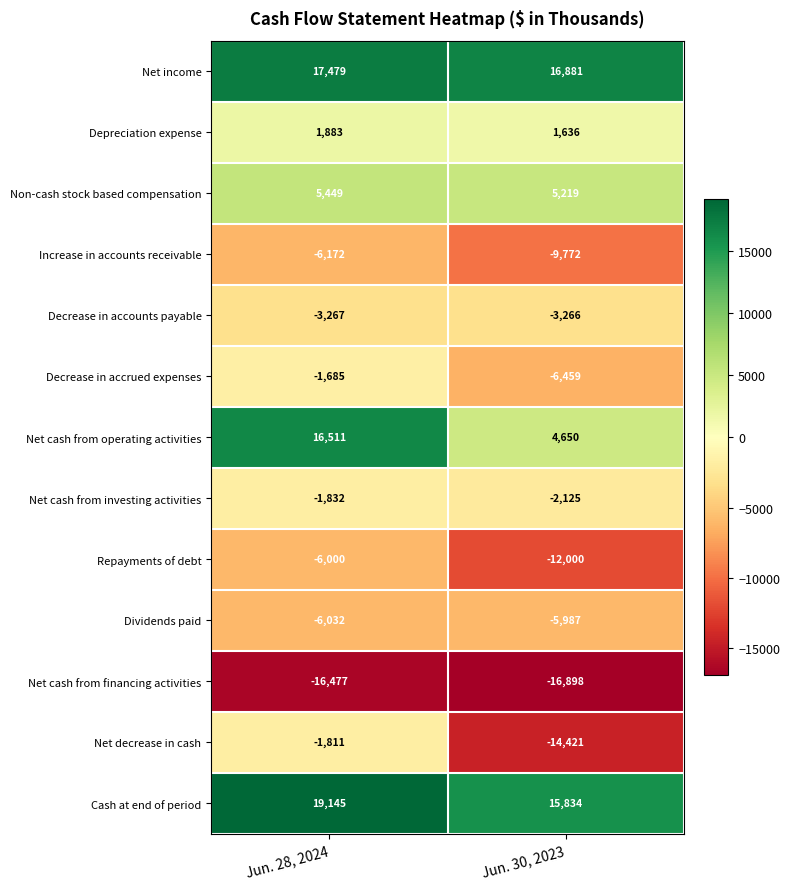

What is the difference between the Net income values at Jun. 28, 2024 and Jun. 30, 2023?

598